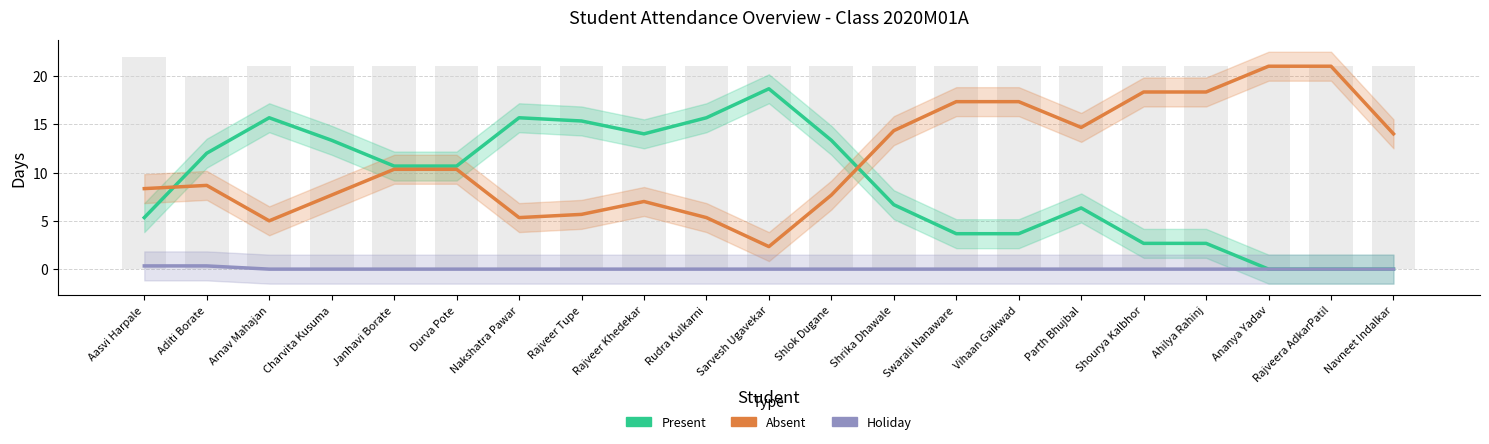

What is the average value of the Absent series?

11.4